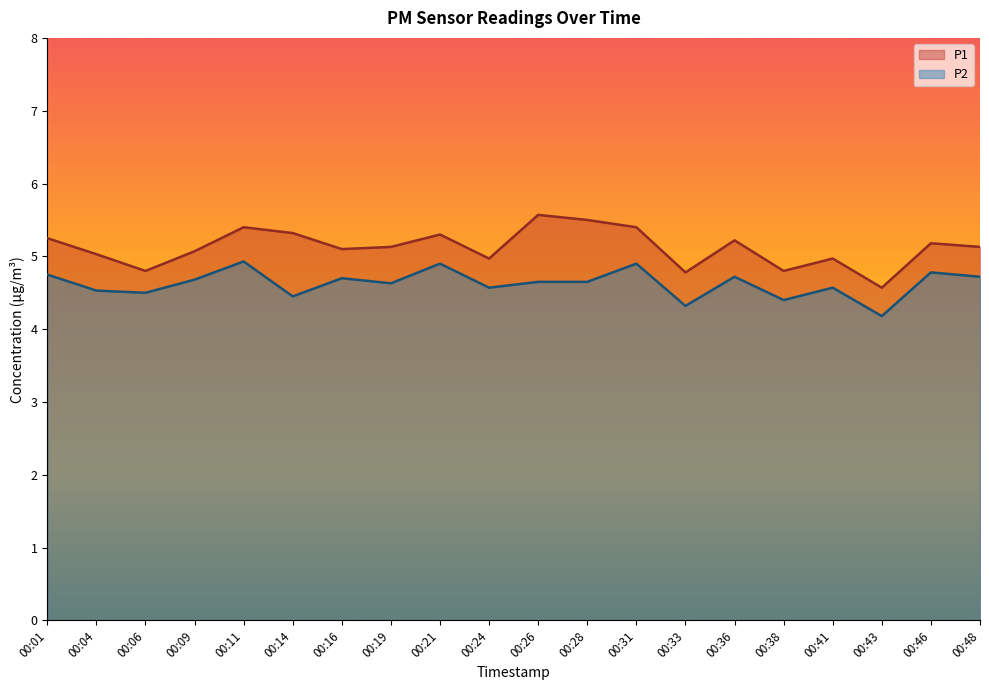

True or false: P2 has a value of 4.5 at 00:06.

True